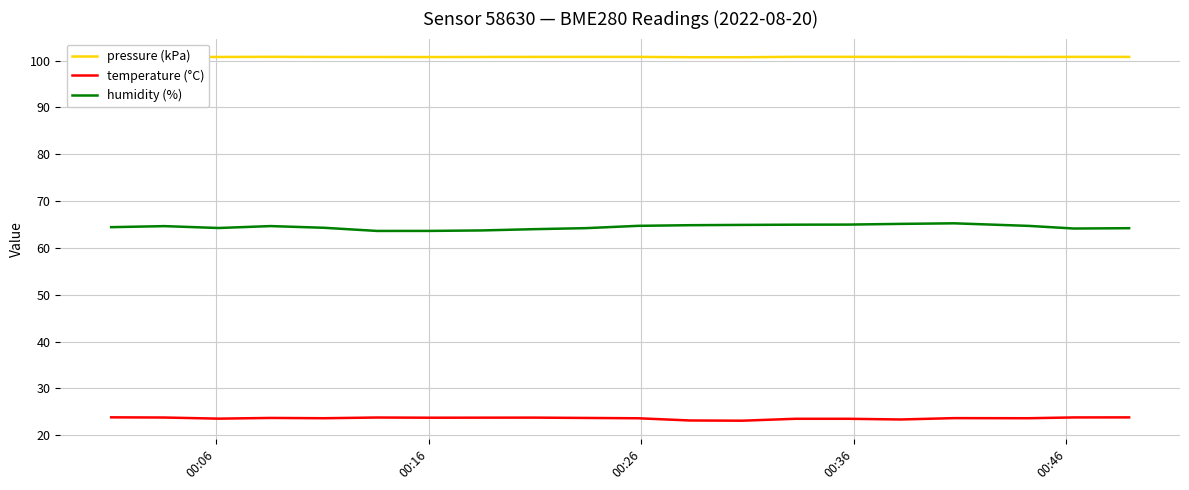

True or false: temperature (°C) and humidity (%) intersect in this chart.

False